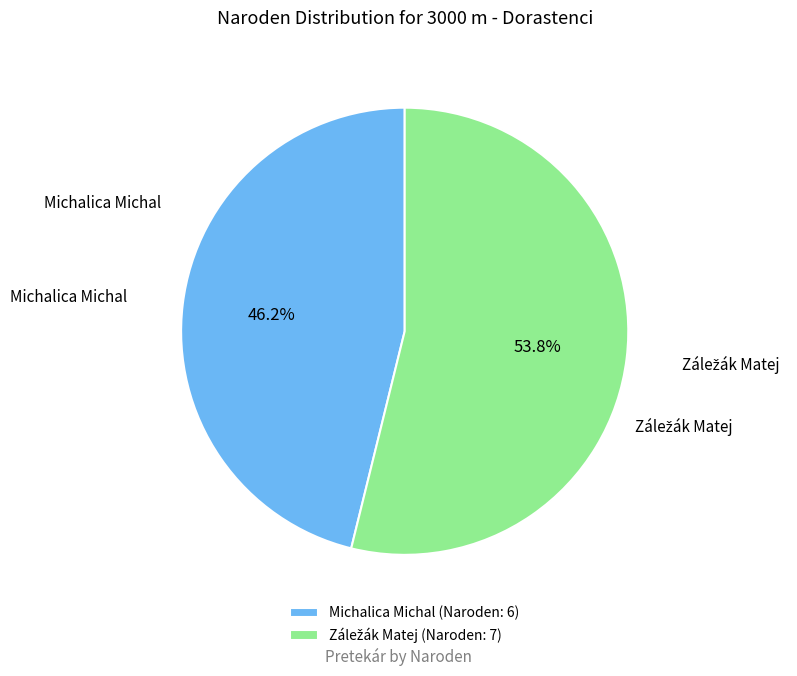

Does any single category account for the majority?

Yes